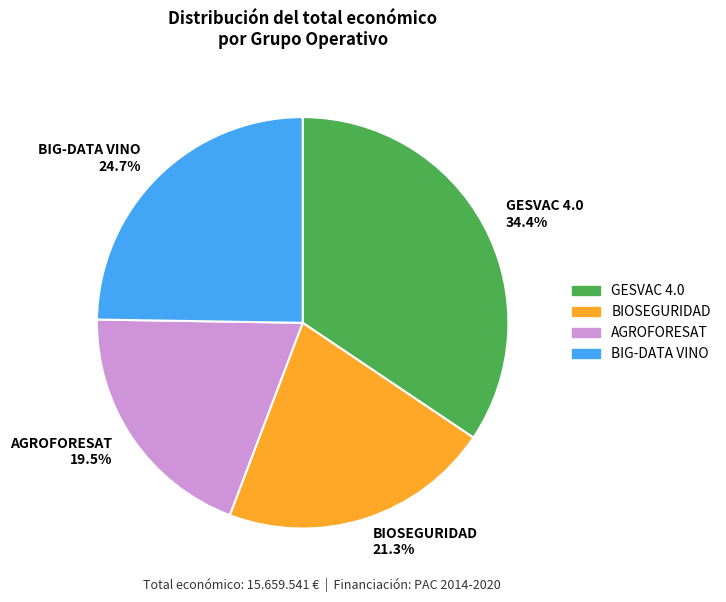

Which has a higher value, BIOSEGURIDAD or GESVAC 4.0?

GESVAC 4.0